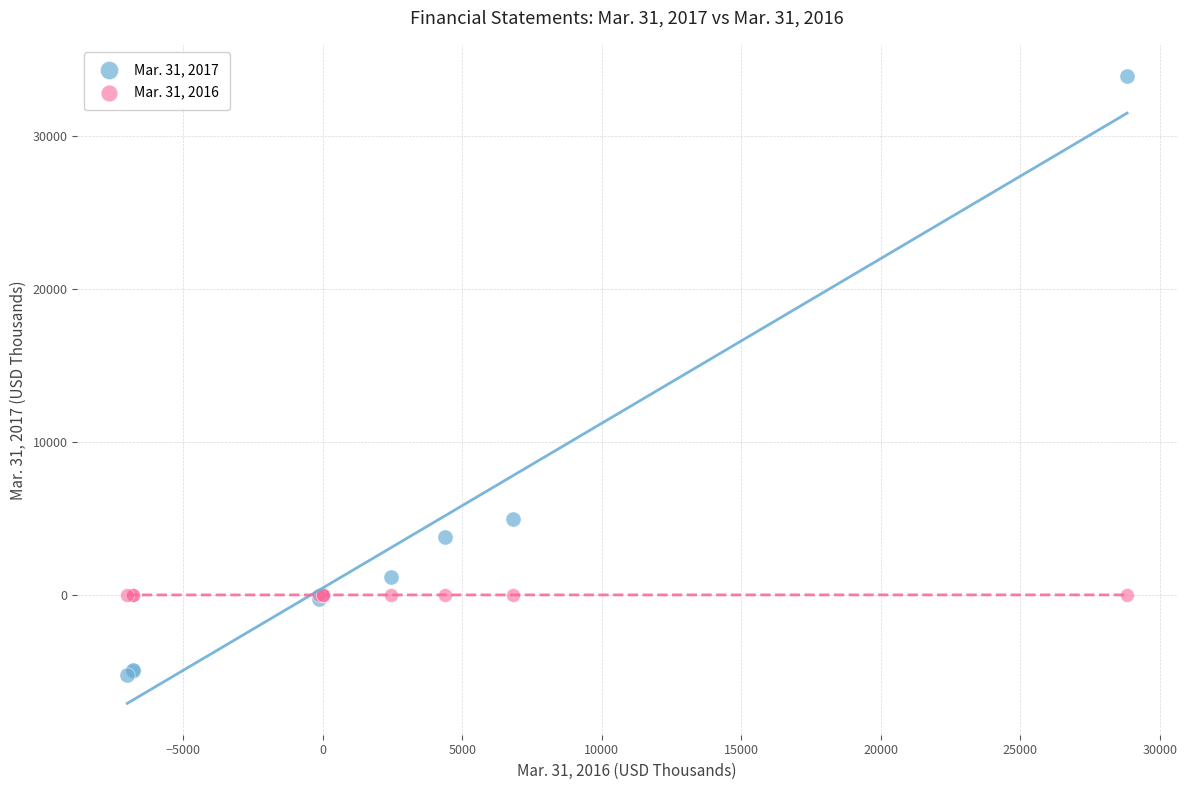

Which series reaches the maximum Y coordinate?

Mar. 31, 2017